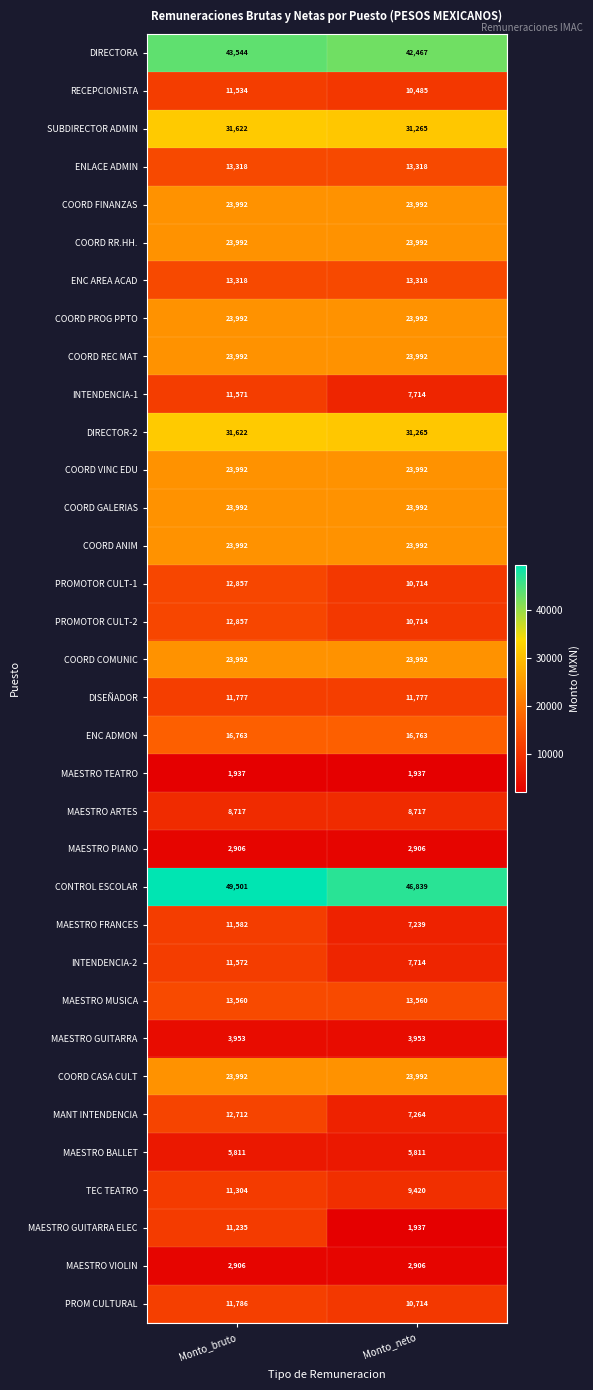

Which series has the largest range (max minus min)?

MAESTRO GUITARRA ELEC